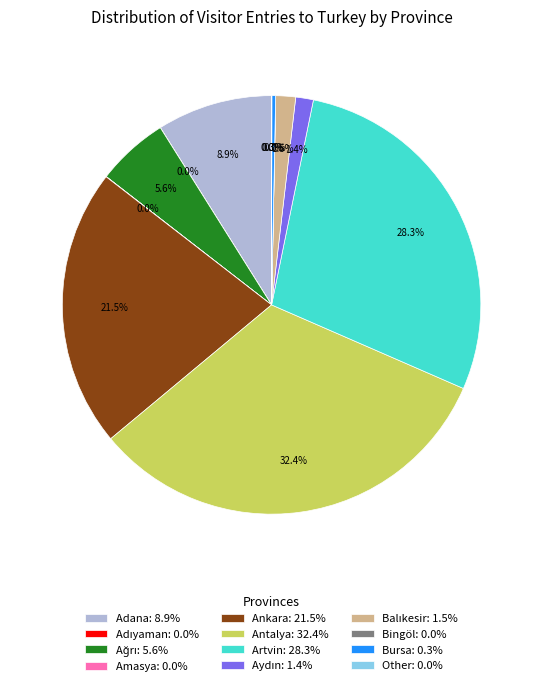

Is Bursa: 0.3% the majority of the pie?

No